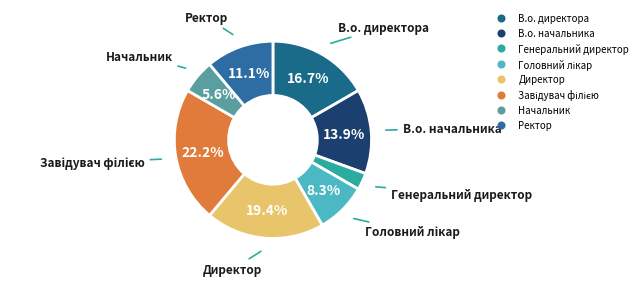

Which category has the smallest portion of the pie?

Генеральний директор